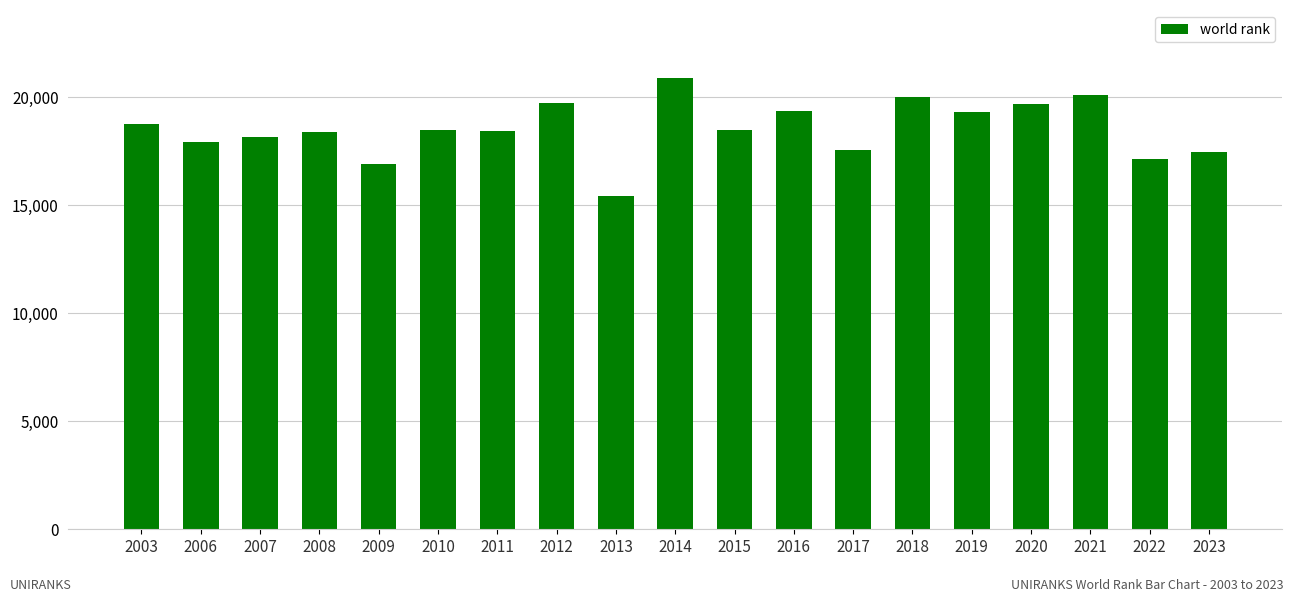

What value does the data have at 2007?

18177